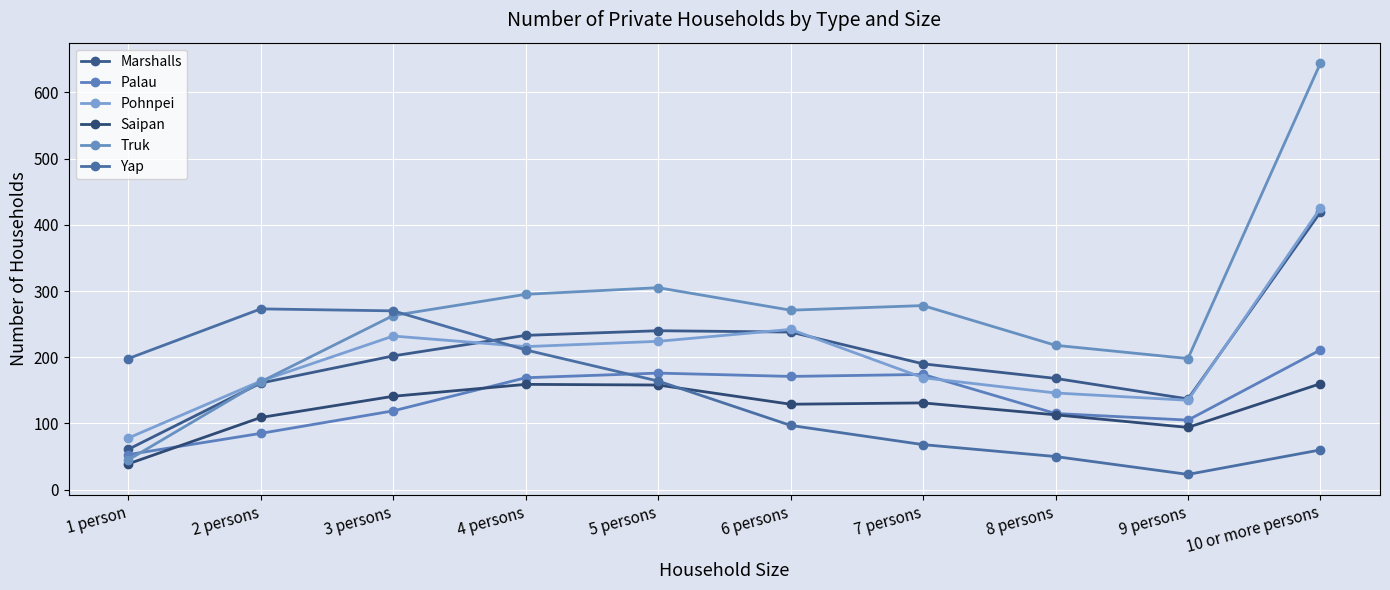

Which series changed the most between 2 persons and 10 or more persons?

Truk